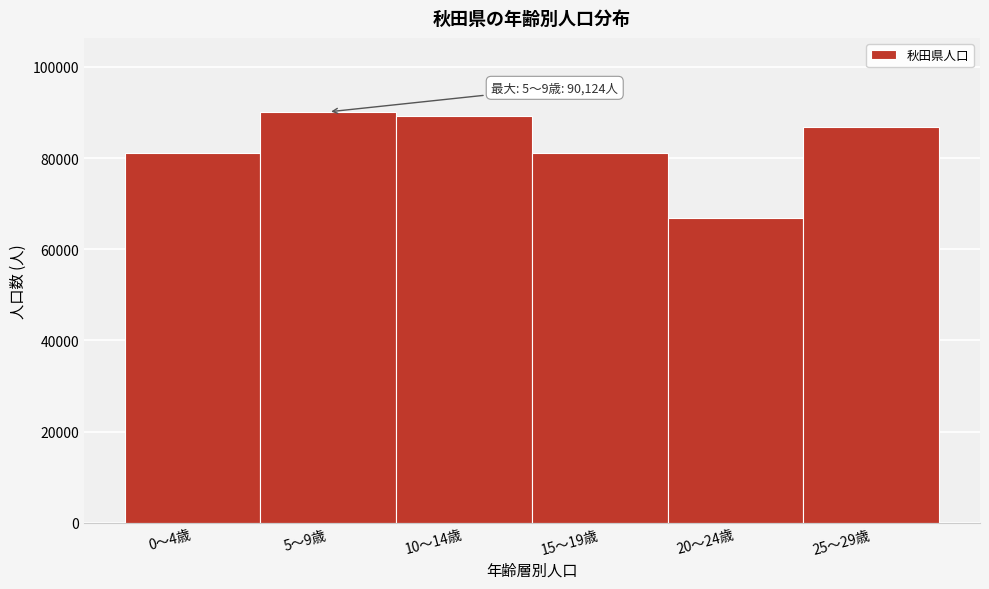

What is the smallest value displayed?

66926